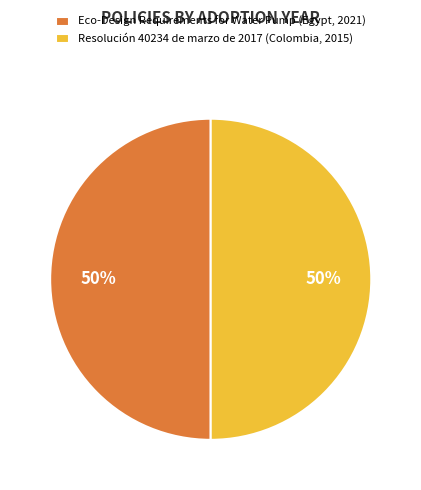

What is the ratio of the value at Resolución 40234 de marzo de 2017 (Colombia, 2015) to the value at Eco-Design Requirements for Water Pump (Egypt, 2021)?

1.0